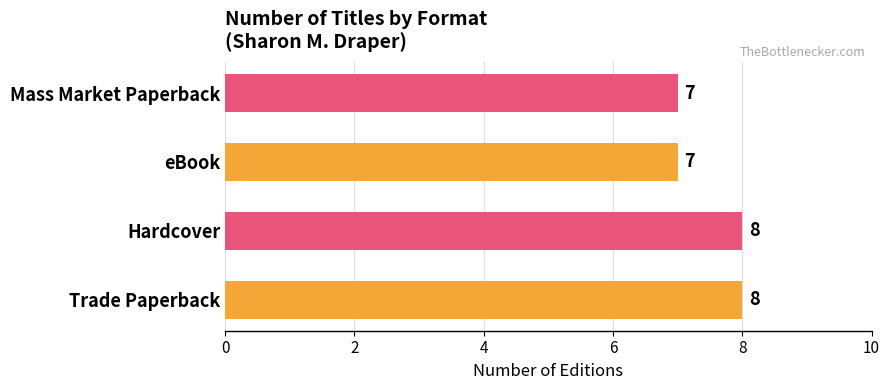

Is it true that the value at Hardcover is 8?

True